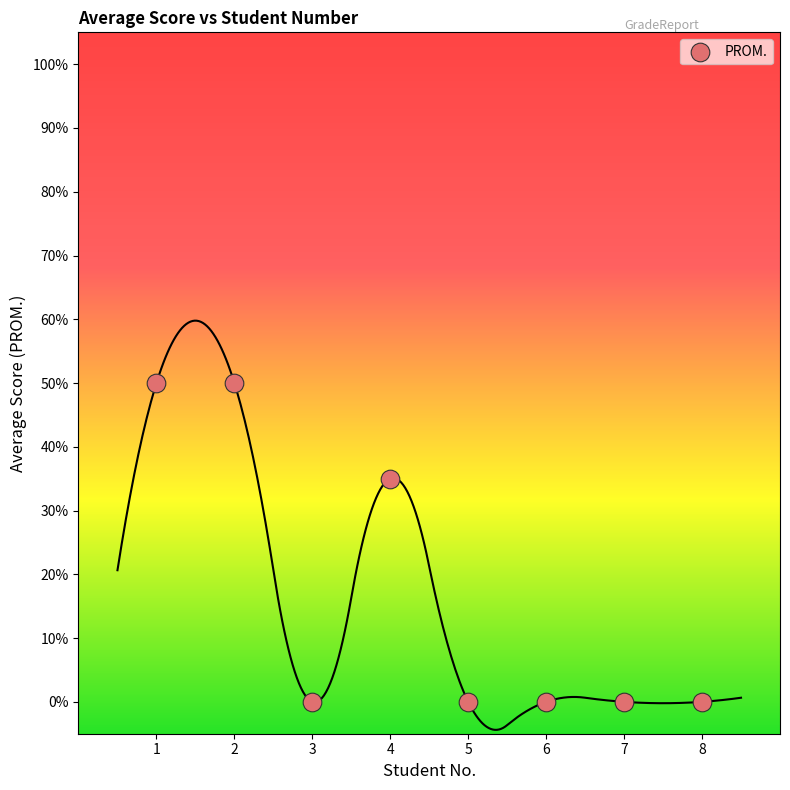

What Y value in the scatter plot is closest to 25?

35